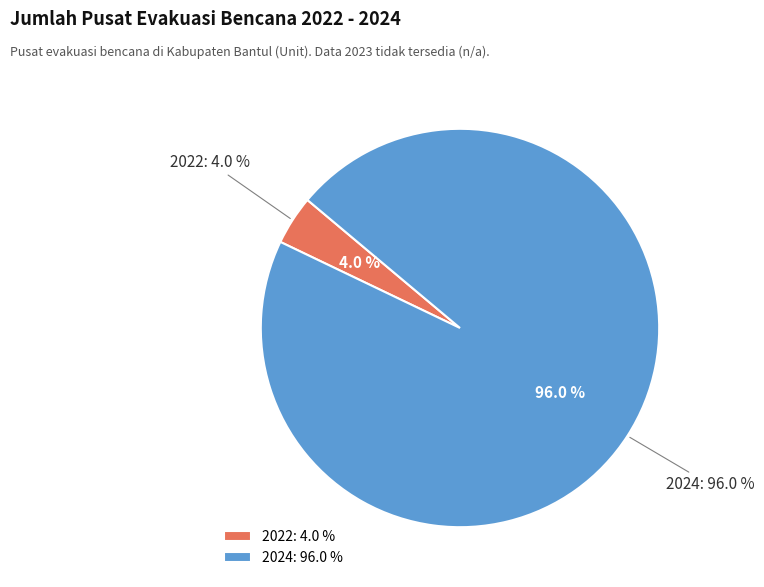

Which has a higher value, 2024 or 2022?

2024